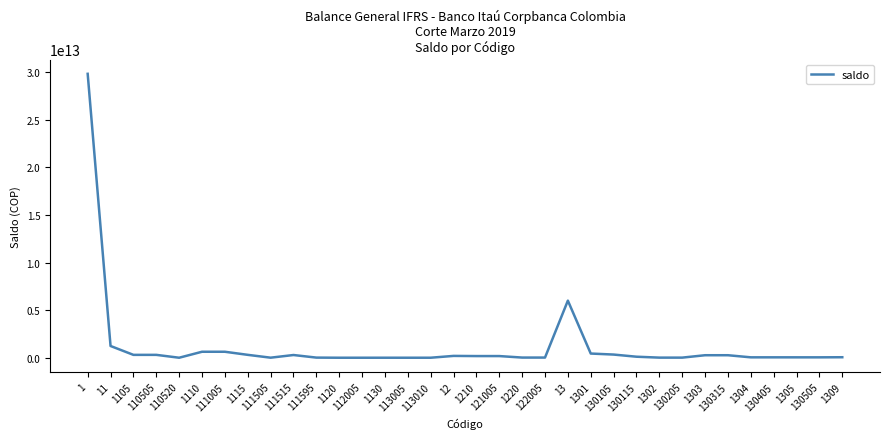

Approximately how many times larger is the value at 11 compared to 113010?

1558.3